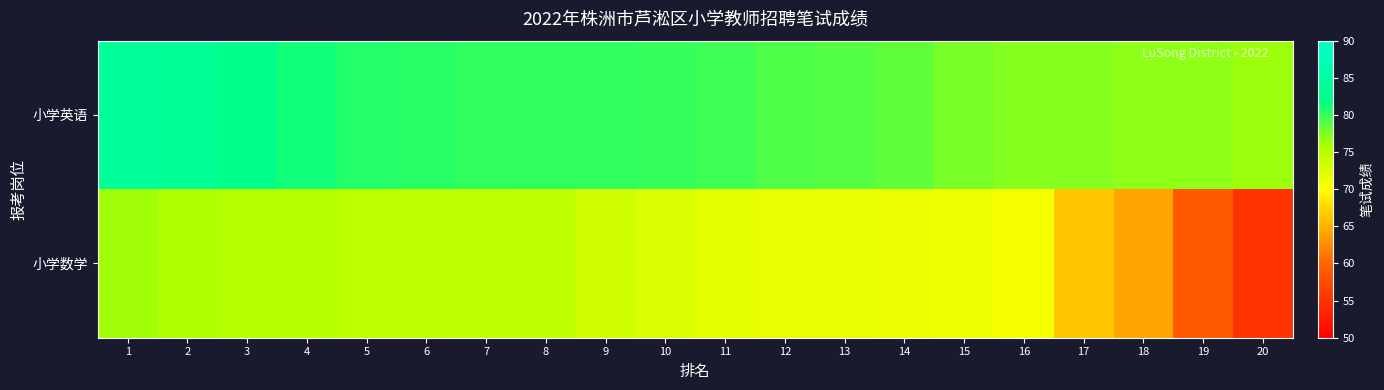

How many series are shown in this chart?

2